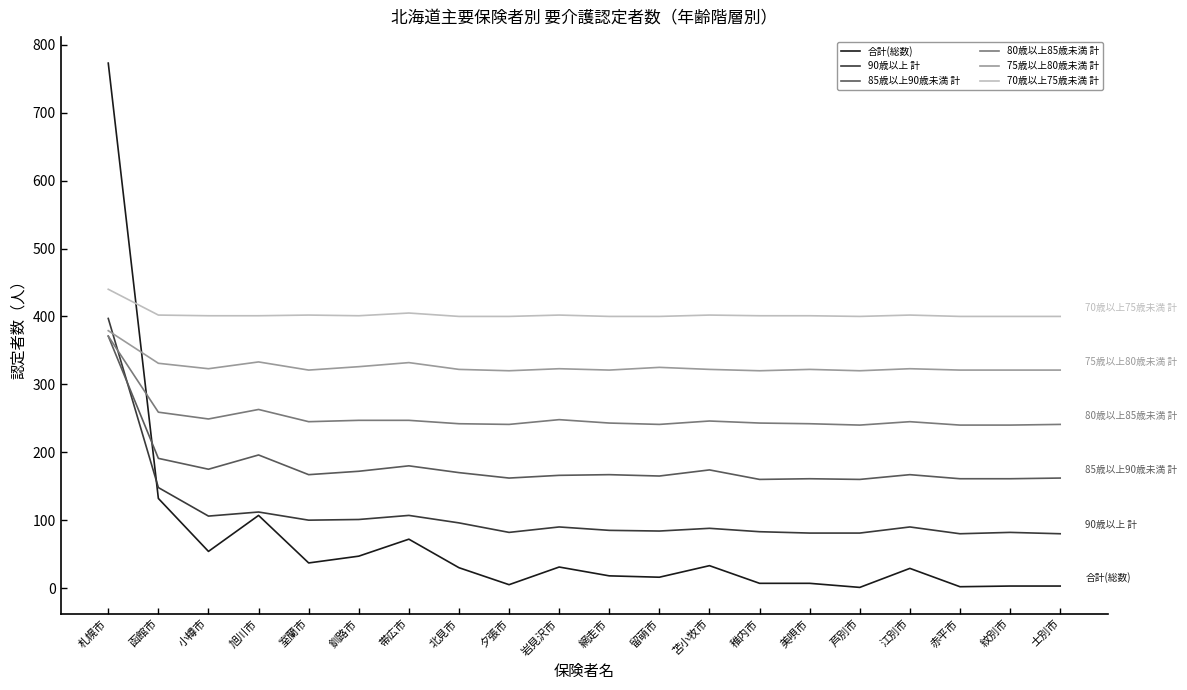

Rank the series at 苫小牧市 from lowest to highest value.

合計(総数), 90歳以上 計, 85歳以上90歳未満 計, 80歳以上85歳未満 計, 75歳以上80歳未満 計, 70歳以上75歳未満 計